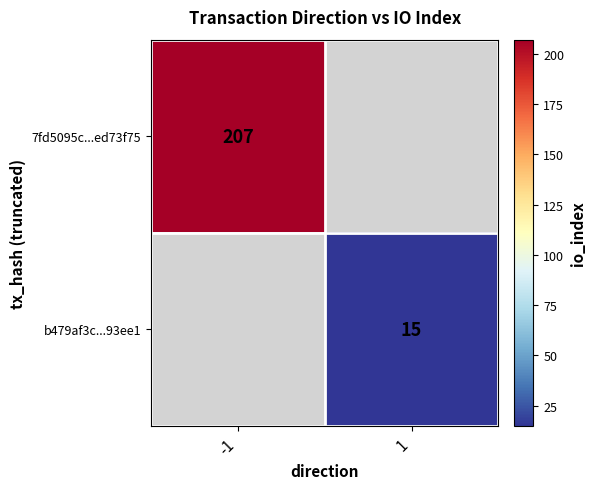

The value of b479af3c...93ee1 at 1 is 15. True or false?

True